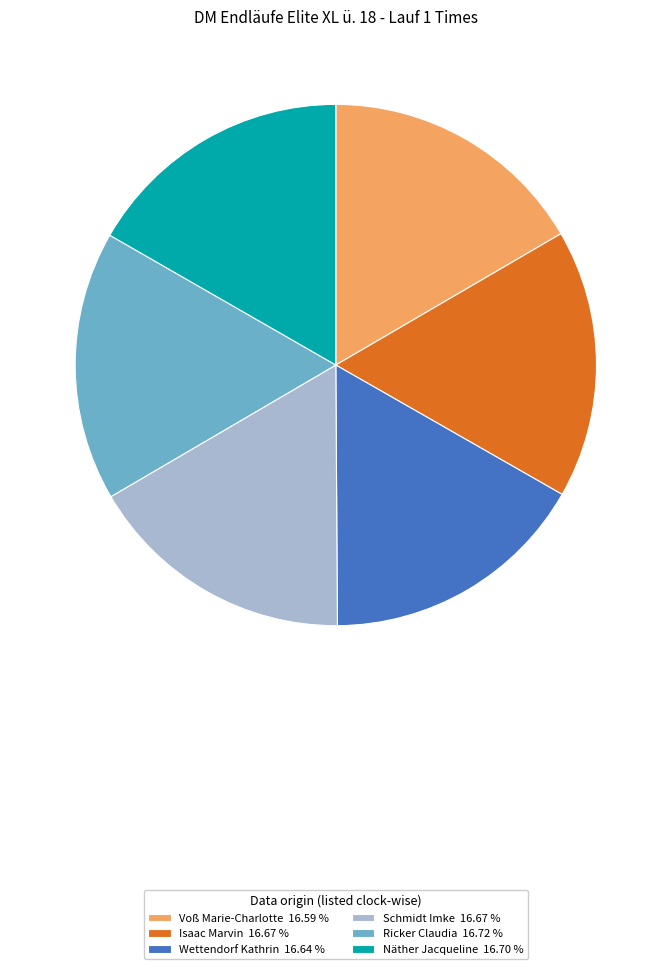

Combined, do Wettendorf Kathrin and Schmidt Imke account for over 50%?

No